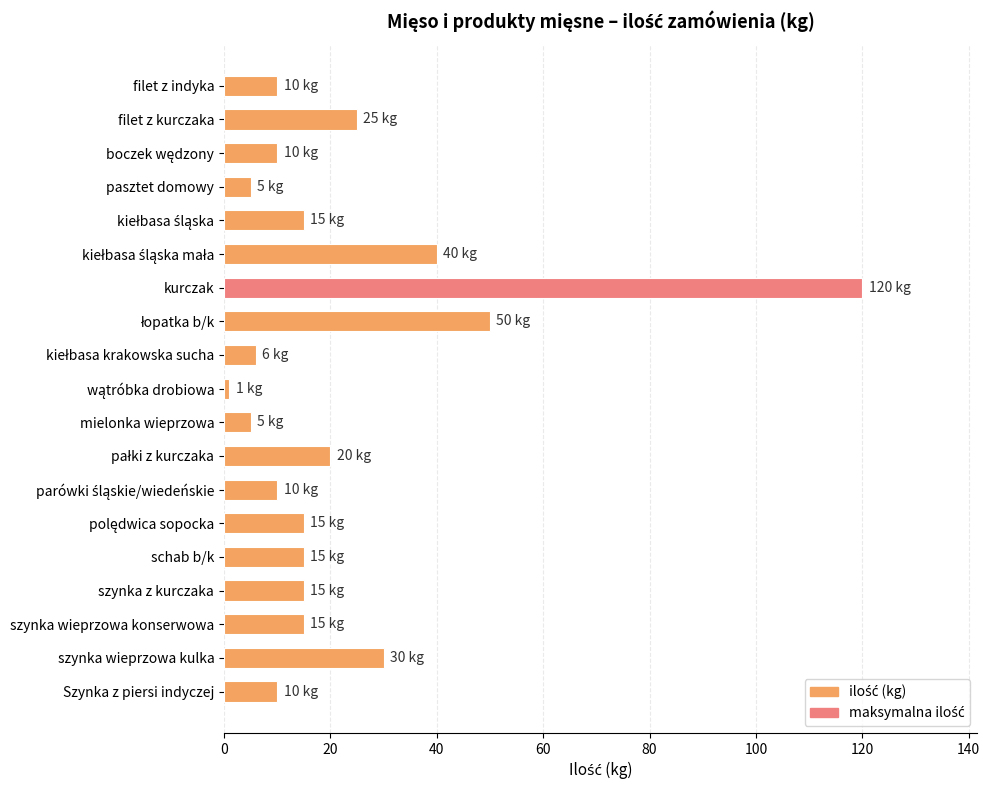

Between szynka wieprzowa kulka and szynka z kurczaka, which is larger?

szynka wieprzowa kulka